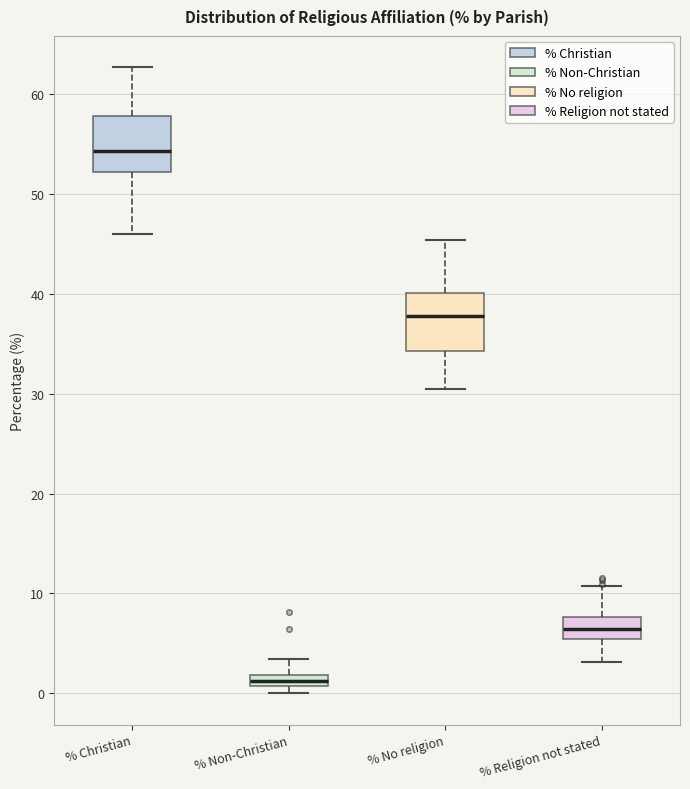

Where is the upper edge of the box for % Religion not stated on the y-axis? The values are not printed on the chart, so give them approximately, as read against the axis.

8